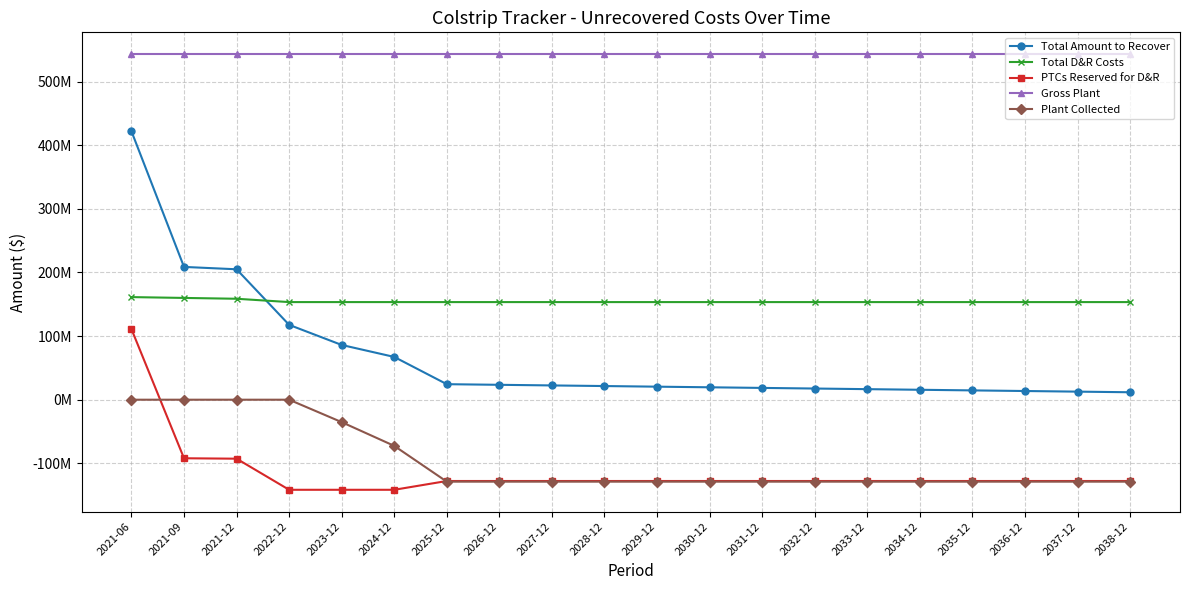

What is the label of the 12th point from the left?

2030-12